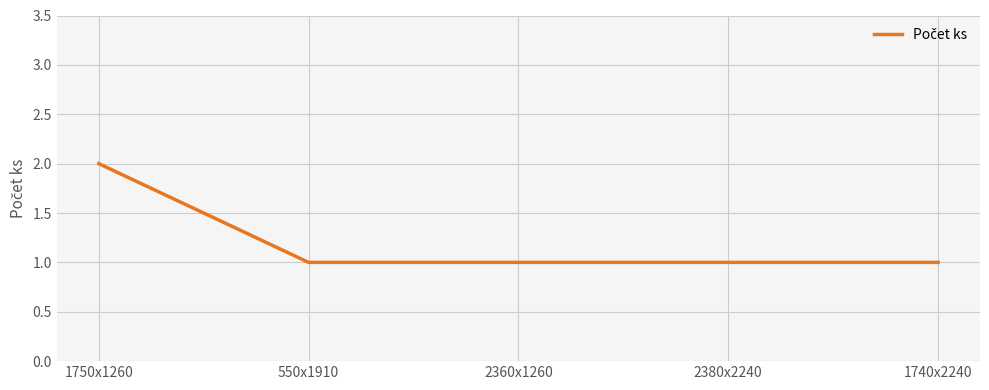

How many distinct data groups are displayed?

1